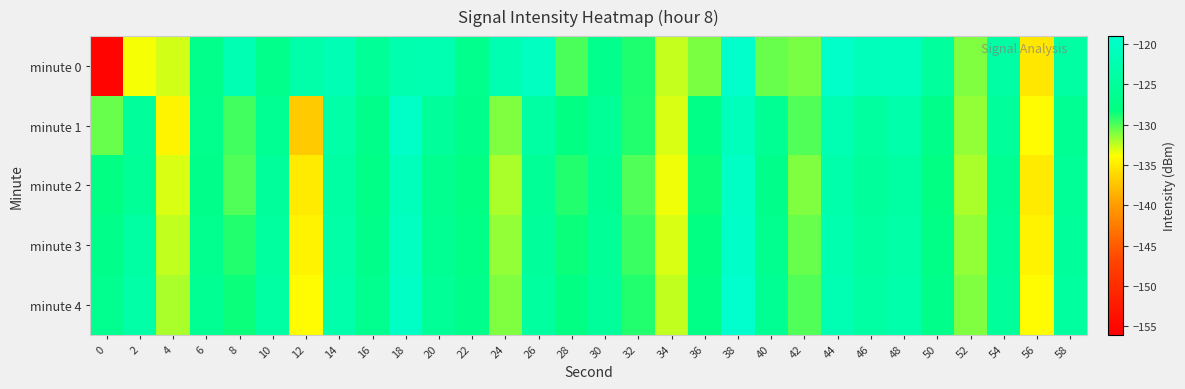

Between 16 and 0, which is larger?

16